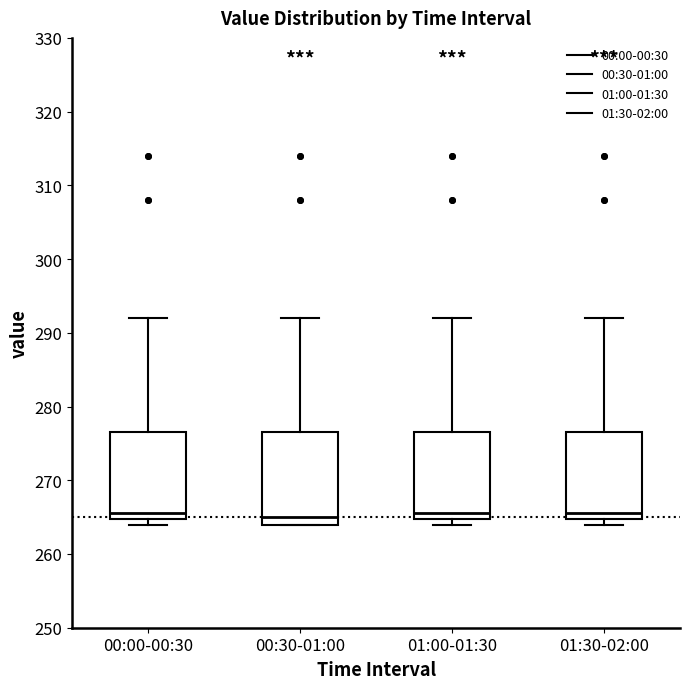

Reading left to right, read every box against the y-axis: the position of its median line, the range the box covers, and the ends of its whiskers. The values are not printed on the chart, so give them approximately, as read against the axis.

00:00-00:30: median 266, box 265 to 277, whiskers 264 to 292
00:30-01:00: median 265, box 264 to 277, whiskers 264 to 292
01:00-01:30: median 266, box 265 to 277, whiskers 264 to 292
01:30-02:00: median 266, box 265 to 277, whiskers 264 to 292